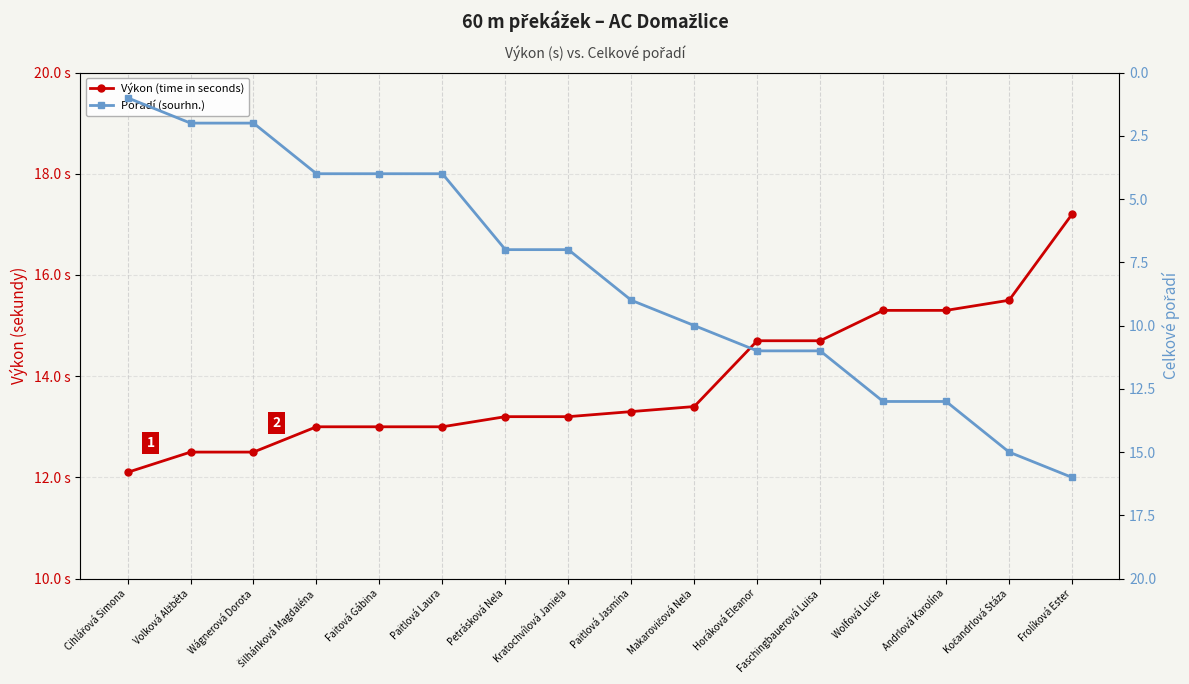

Which label corresponds to the largest value in the chart?

Frolíková Ester